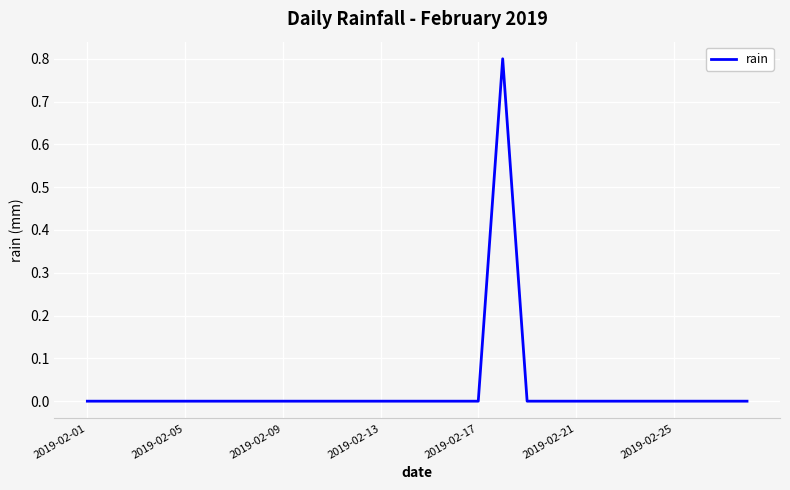

What is the difference between the maximum and minimum values?

0.8